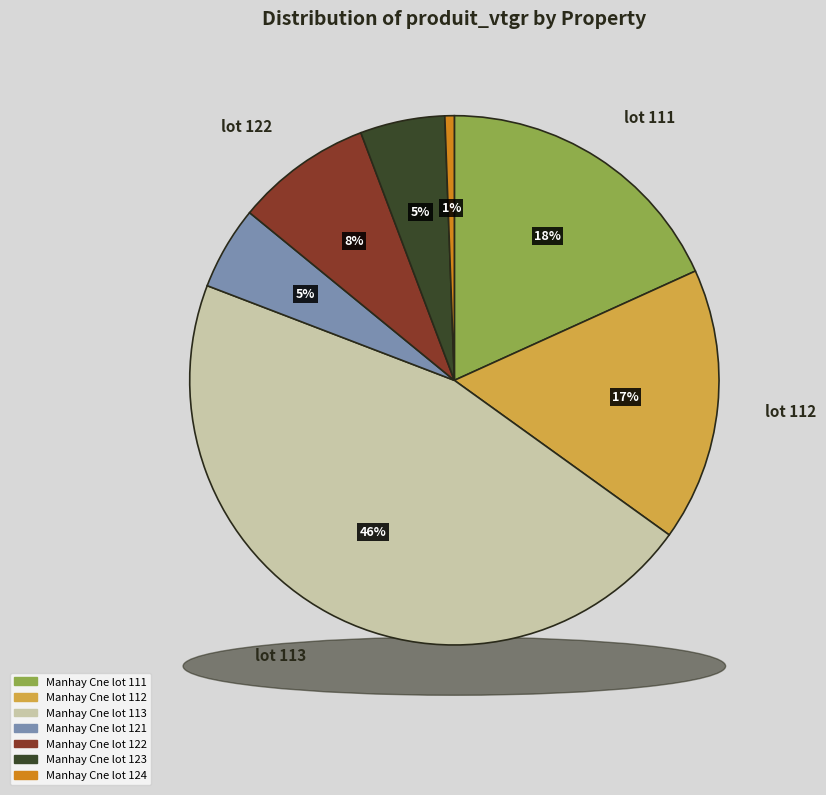

How many slices are in this pie chart?

7